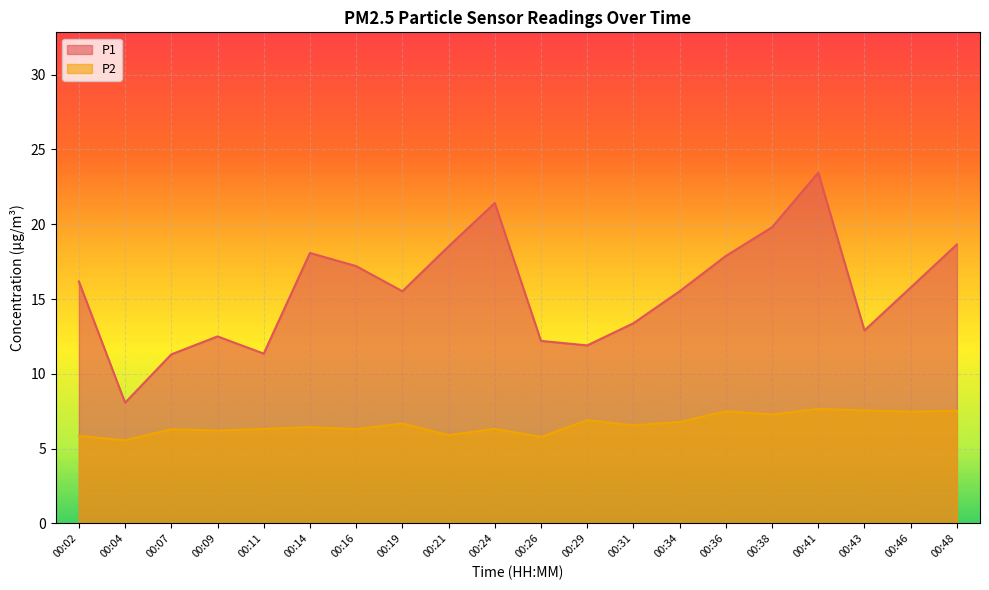

Is it true that P2 equals 6.7 at 00:19?

True